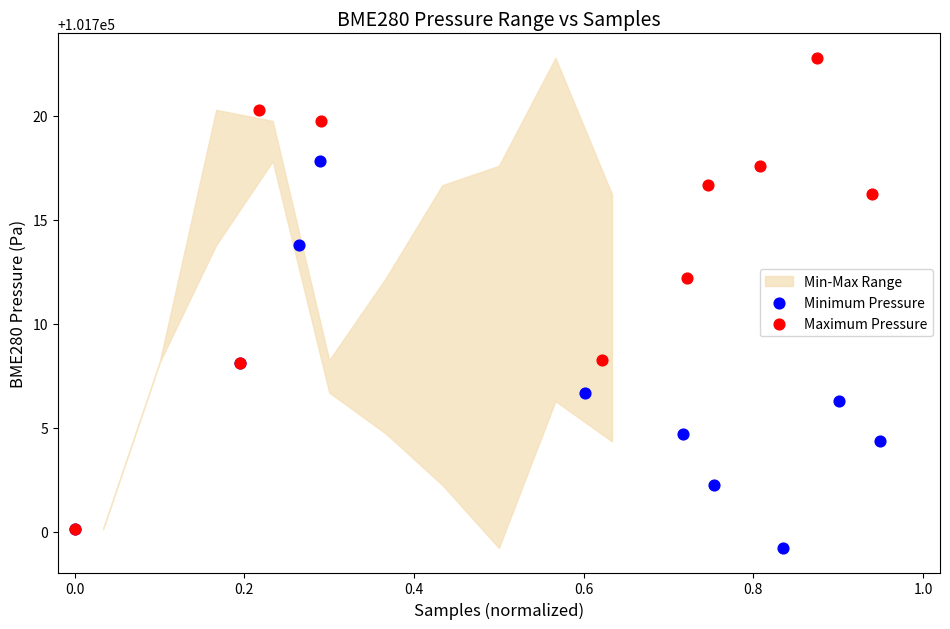

Which series has the largest Y range (max minus min)?

Maximum Pressure